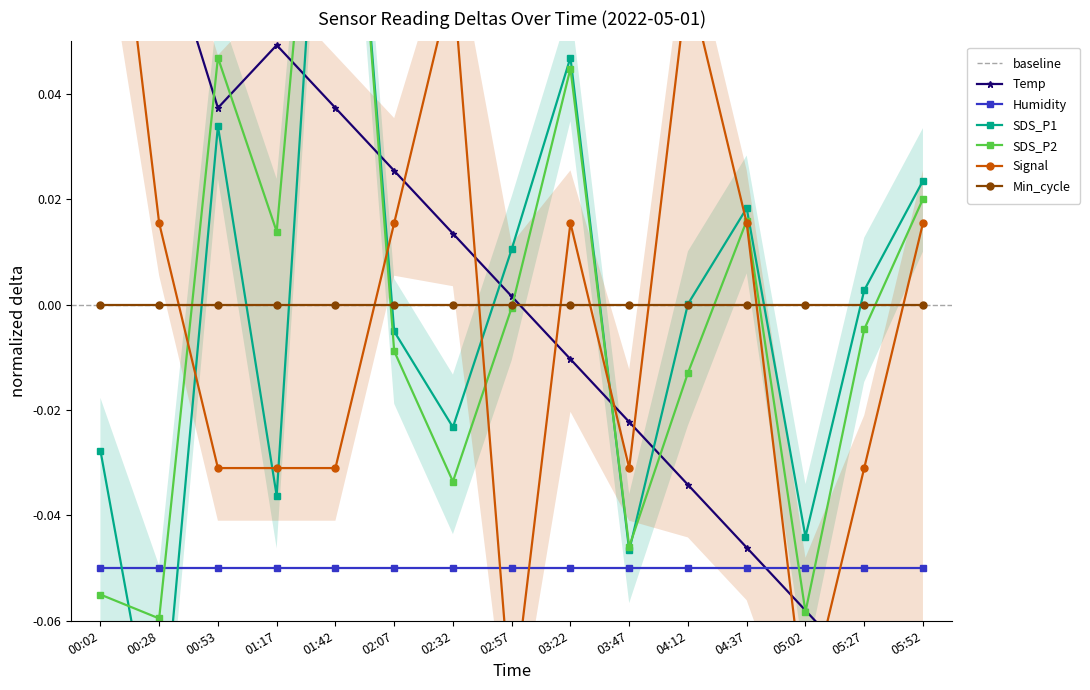

How many data points in SDS_P2 are above 0?

6